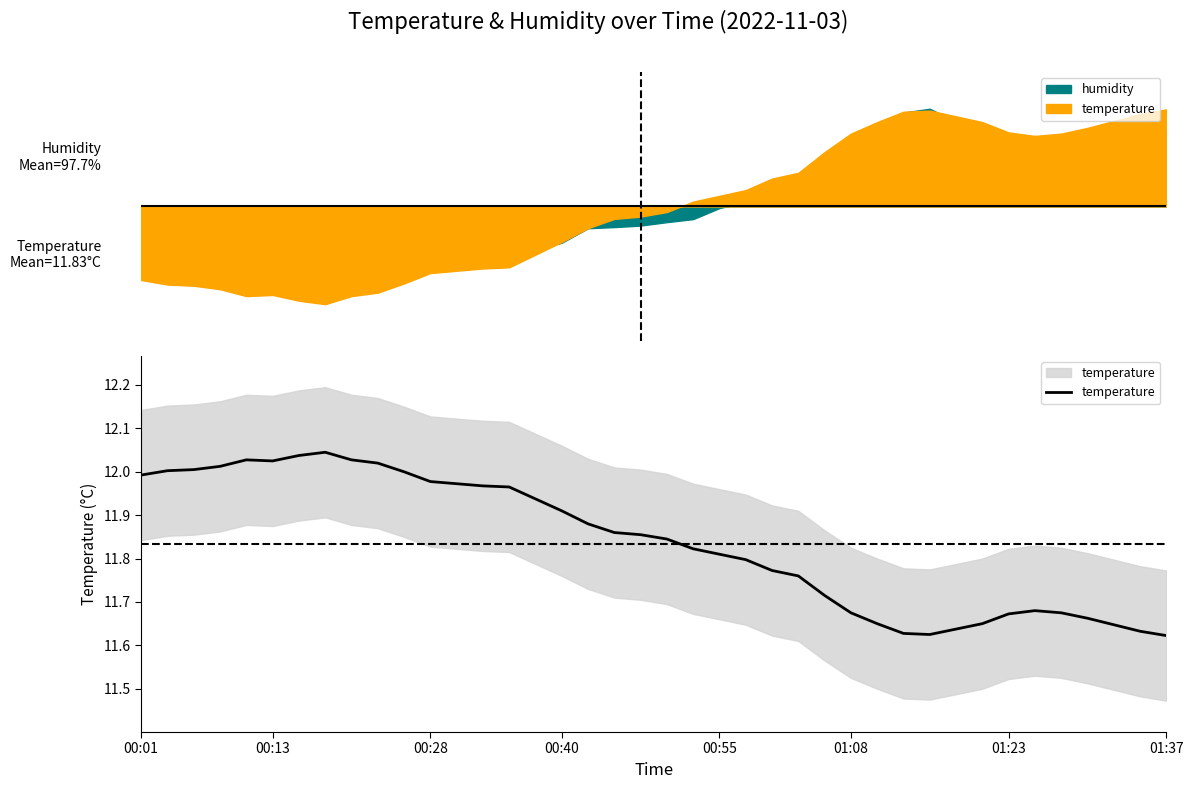

True or false: the data shows 18.3 at 26.

False